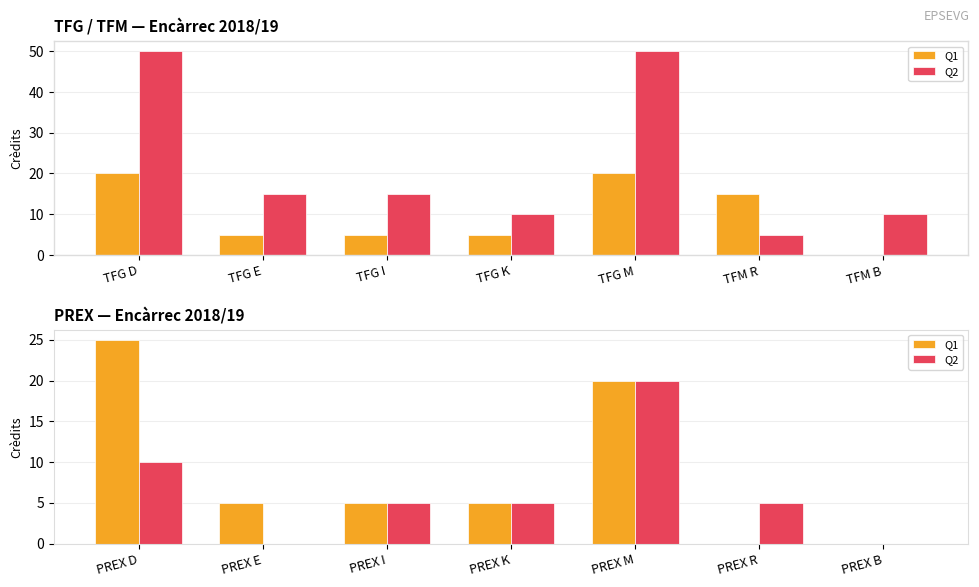

Which has a higher value, PREX D or PREX R?

PREX D